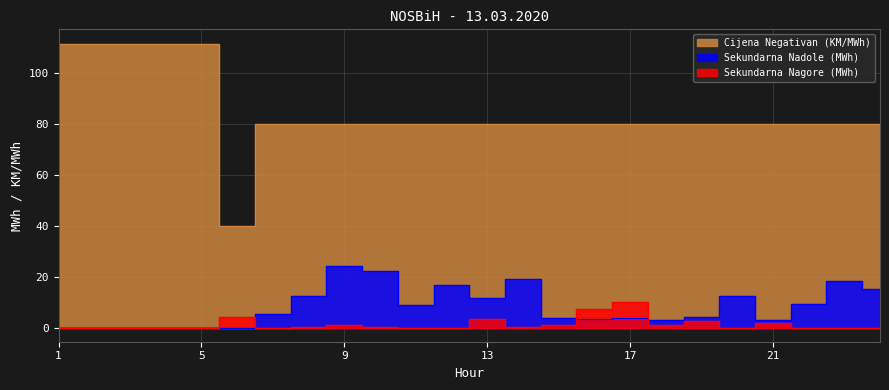

List the labels in order of Sekundarna Nagore (MWh) value, smallest first.

1, 2, 3, 4, 5, 7, 11, 12, 20, 22, 23, 24, 10, 8, 14, 18, 9, 15, 21, 19, 13, 6, 16, 17